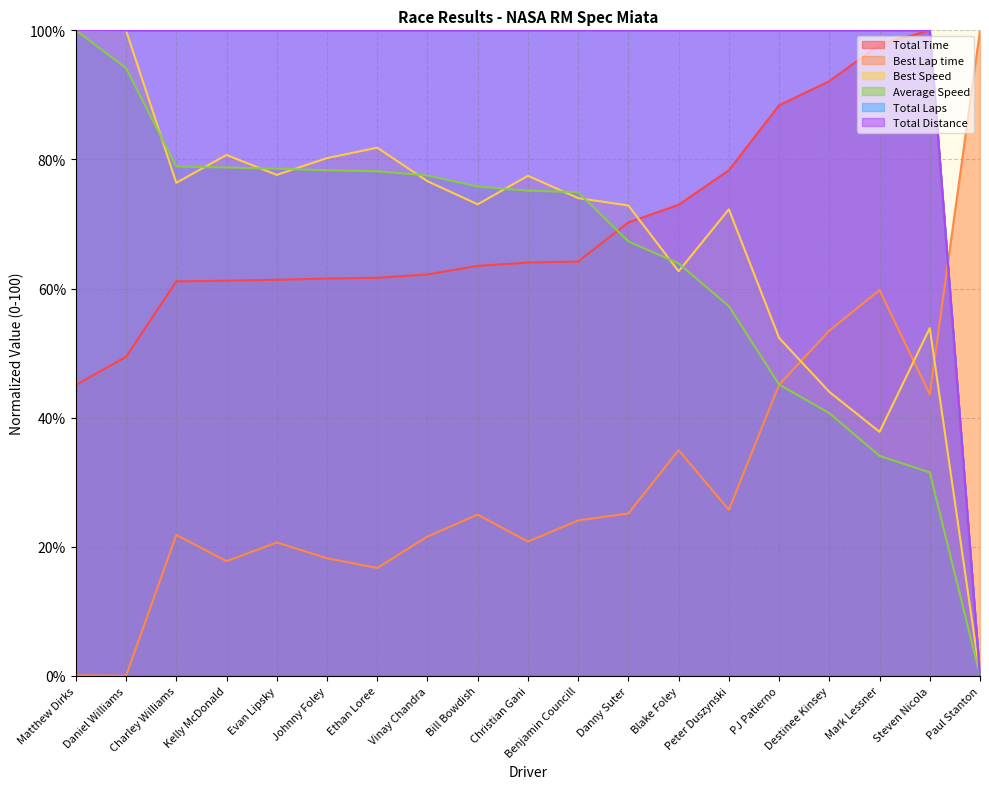

At which category does the chart reach its minimum across all series?

Paul Stanton